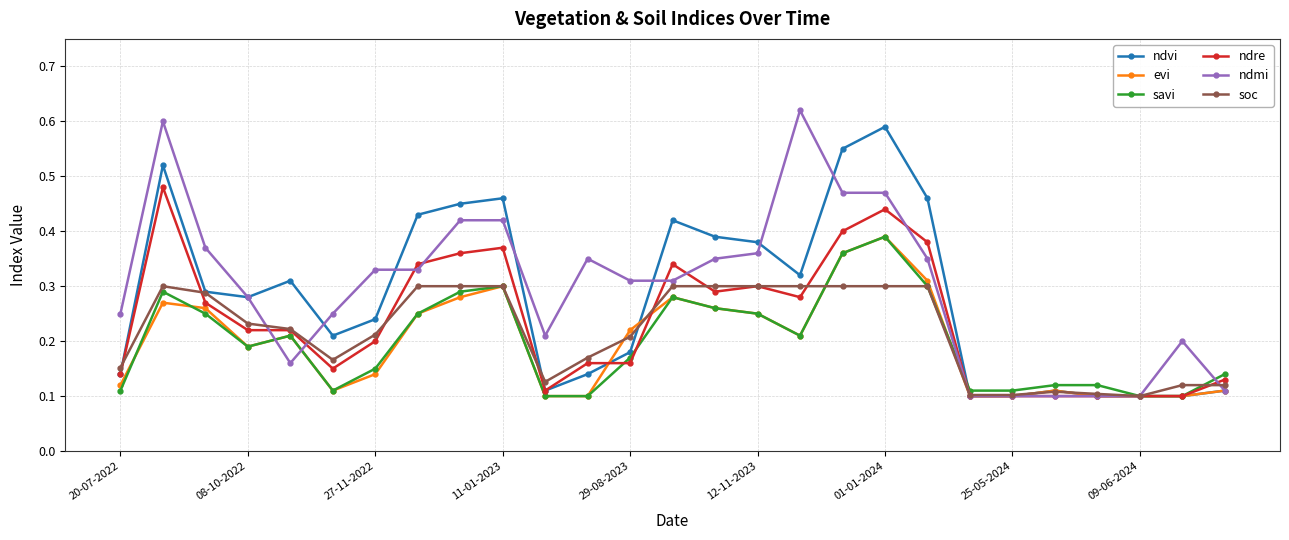

At how many categories does at least one series exceed 0?

27